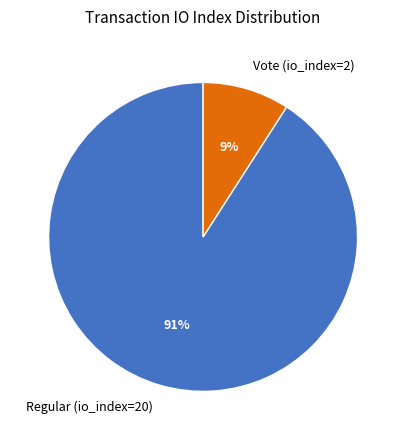

To the nearest percent, what is the difference between the Regular (io_index=20) and Vote (io_index=2) slice percentages?

82%